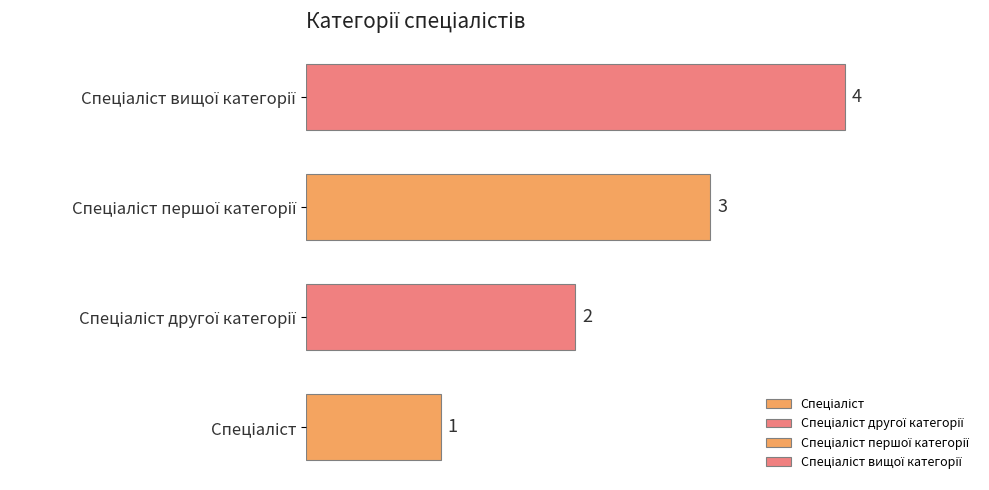

What is the maximum value shown in the chart?

4